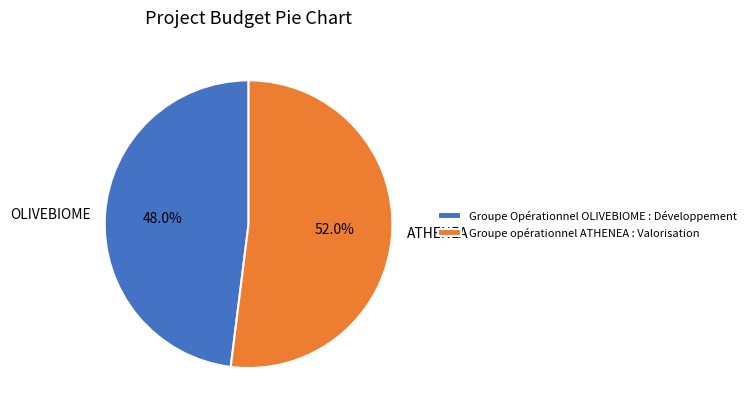

To the nearest percent, what is the average slice percentage?

50%